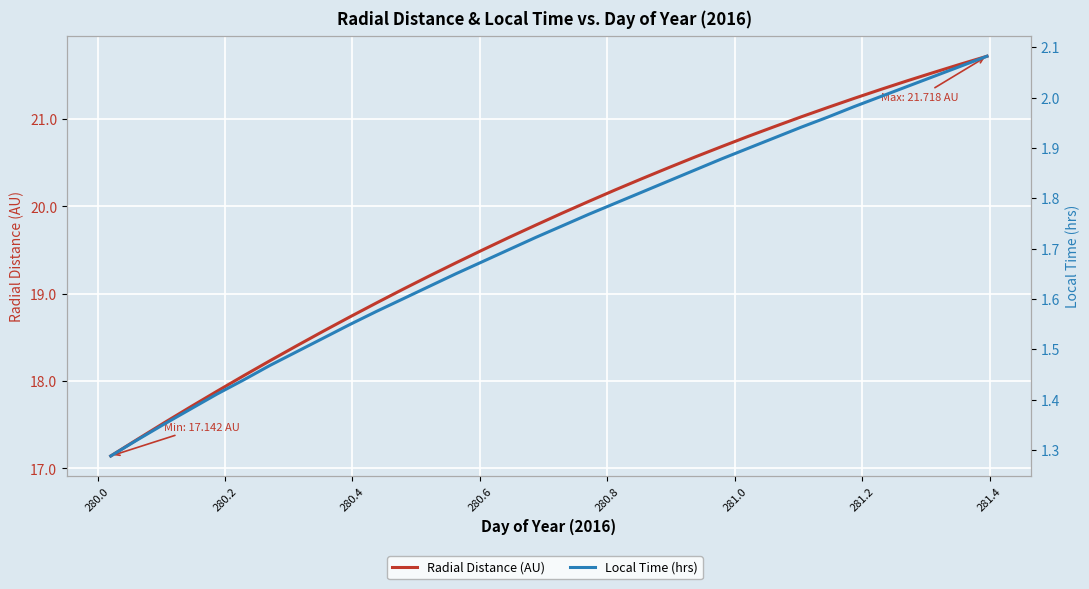

Reading right to left, extract all data points from this chart.

Radial Distance (AU): 21.7	21.6	21.5	21.4	21.3	21.2	21.1	21.0	20.9	20.8	20.7	20.6	20.4	20.3	20.2	20.1	19.9	19.8	19.6	19.5	19.4	19.2	19.1	18.9	18.7	18.6	18.4	18.2	18.1	17.9	17.7	17.5	17.3	17.1
Local Time (hrs): 2.1	2.1	2.0	2.0	2.0	2.0	2.0	1.9	1.9	1.9	1.9	1.9	1.8	1.8	1.8	1.8	1.7	1.7	1.7	1.7	1.6	1.6	1.6	1.6	1.5	1.5	1.5	1.5	1.4	1.4	1.4	1.4	1.3	1.3